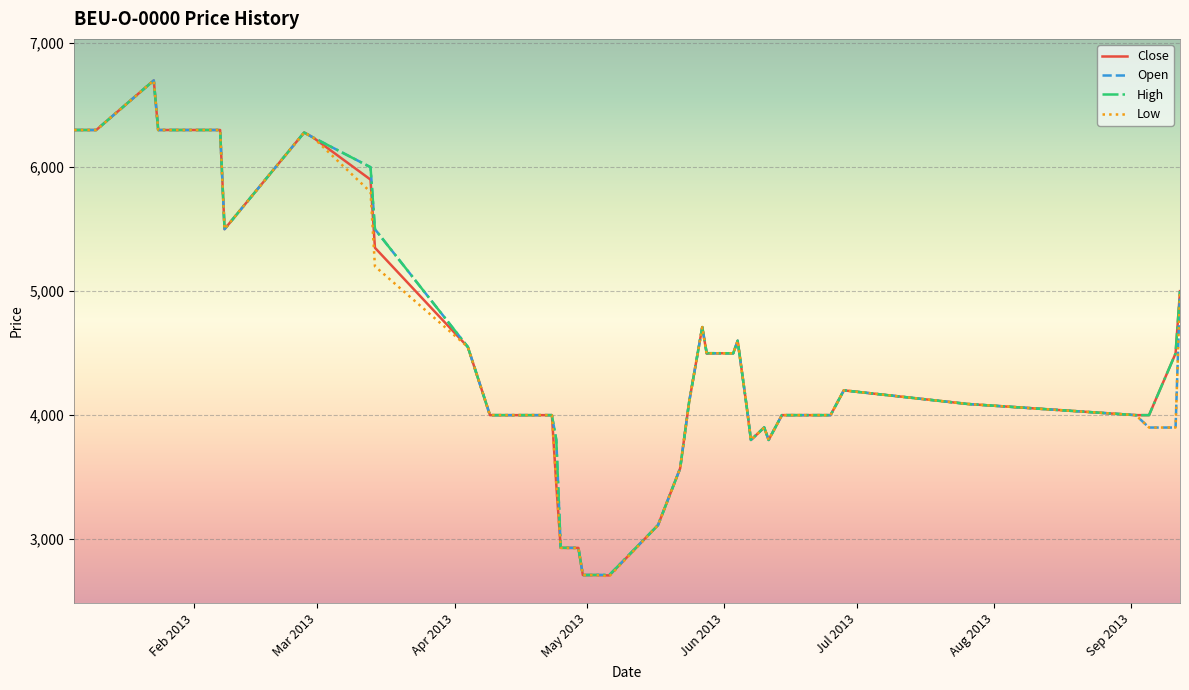

What is the greatest value displayed?

6700